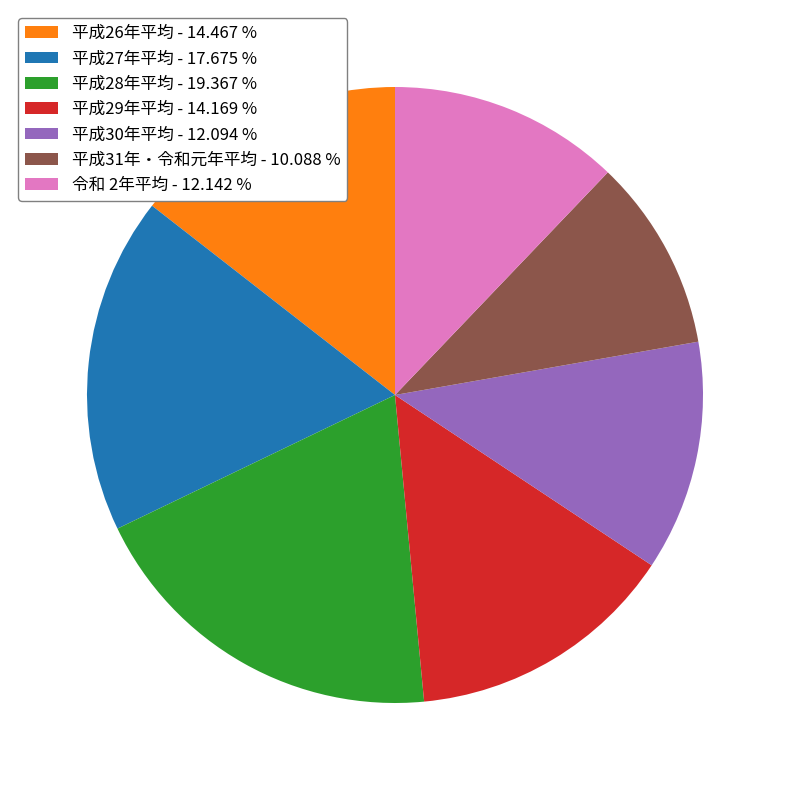

What is the largest slice in the pie chart?

平成28年平均